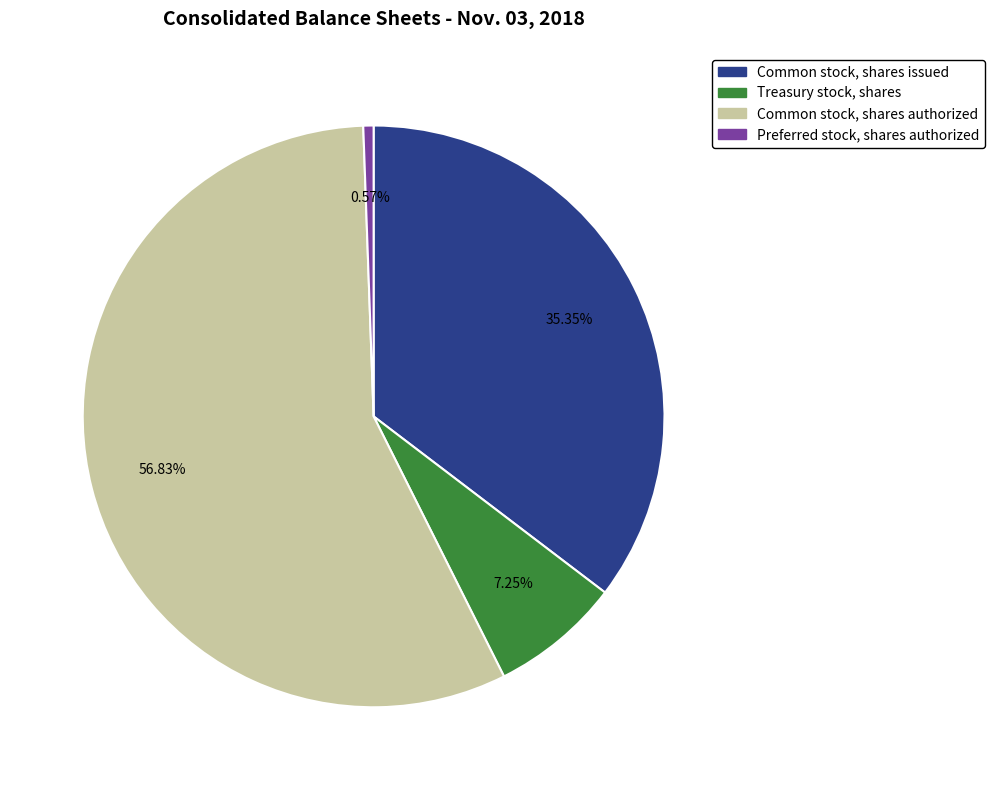

To the nearest percent, what portion does Common stock, shares issued represent?

35%